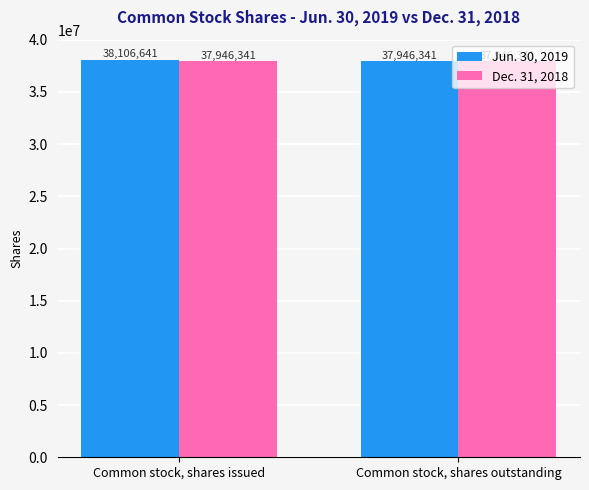

What value does the Jun. 30, 2019 series have at Common stock, shares outstanding, to the nearest 100?

37946300